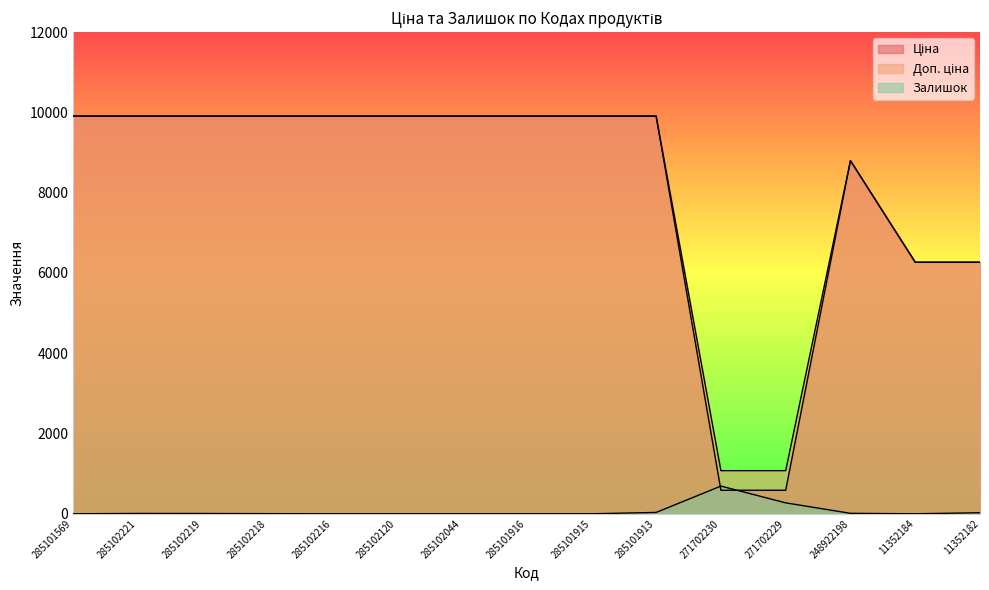

Which category has the lowest value in the Доп. ціна series?

271702230